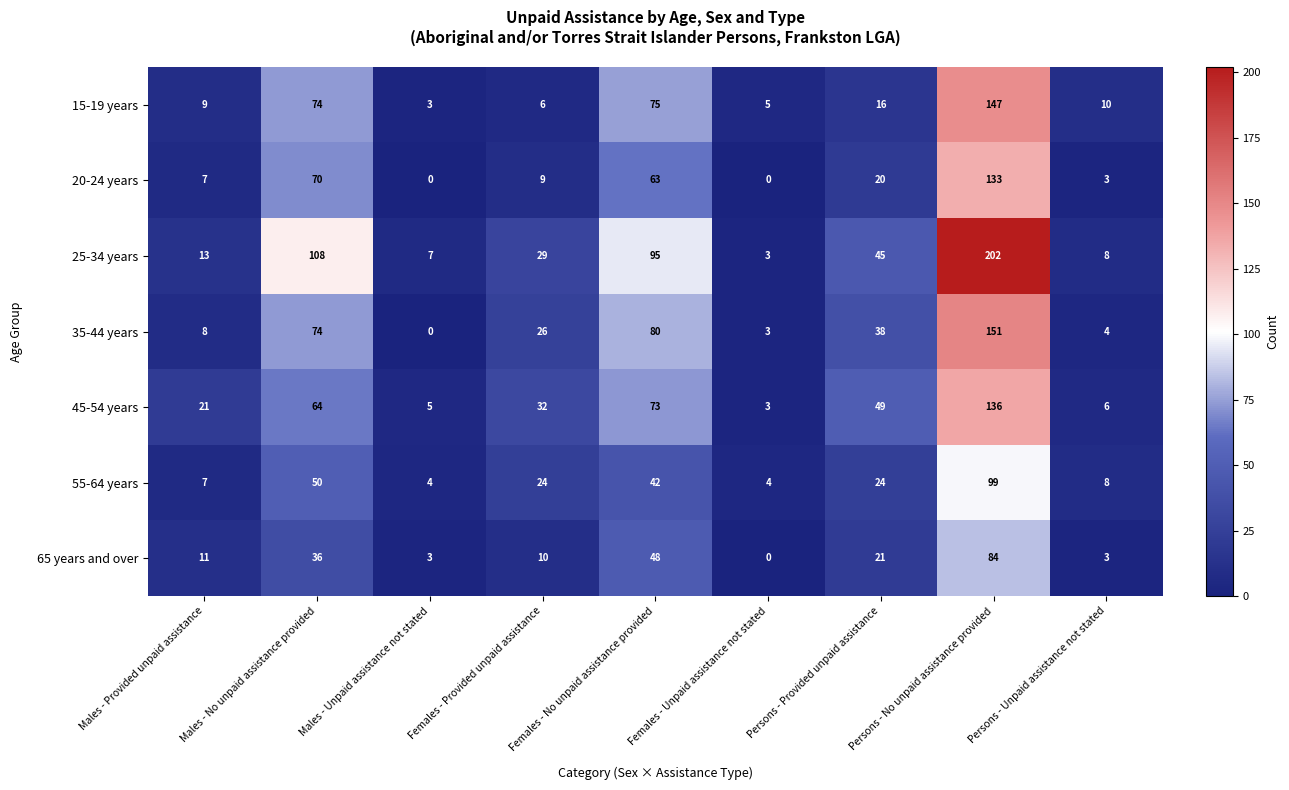

At which category is the sum across all series the highest?

Persons - No unpaid assistance provided